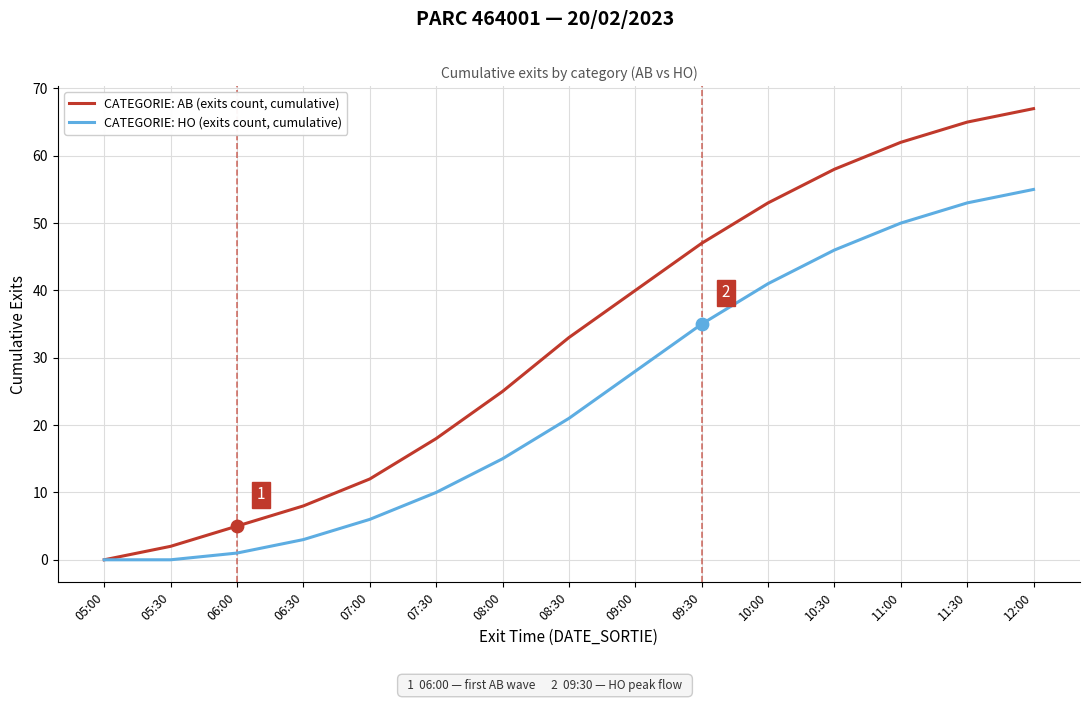

Which series has the largest total across all categories?

CATEGORIE: AB (exits count, cumulative)